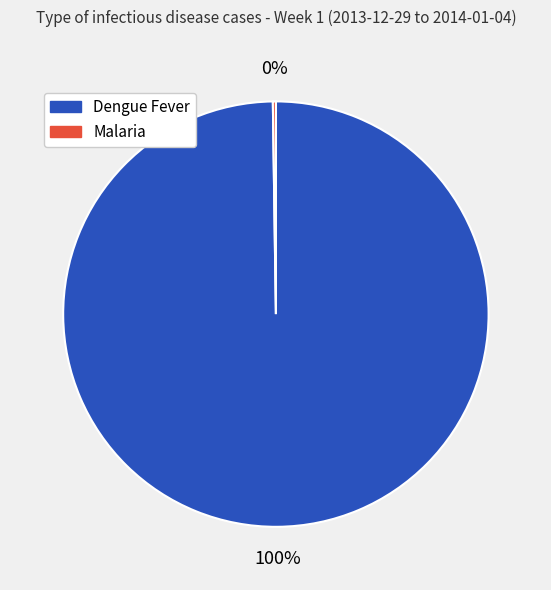

To the nearest percent, what portion does Dengue Fever represent?

100%